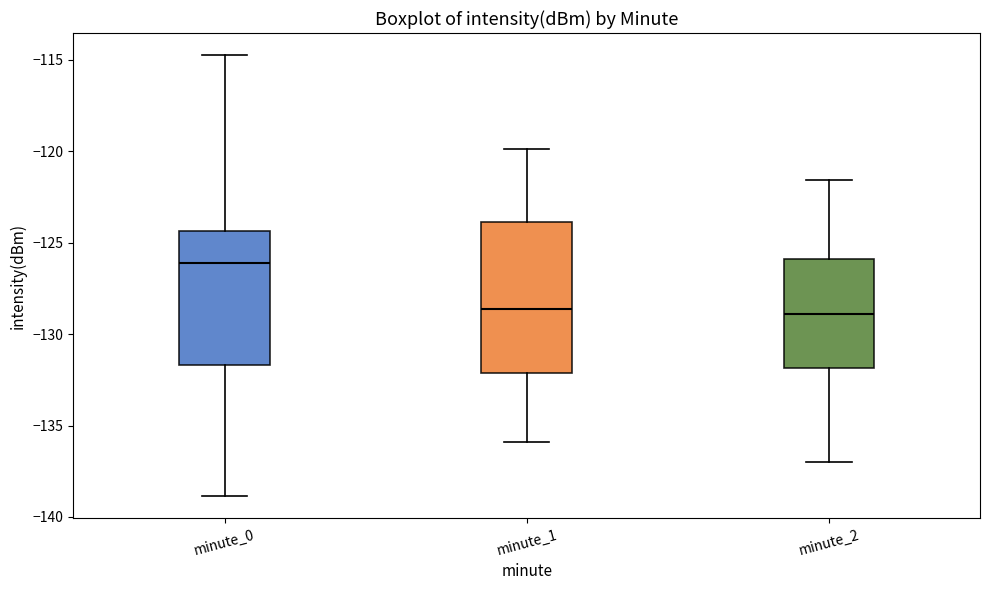

Reading left to right, read every box against the y-axis: the position of its median line, the range the box covers, and the ends of its whiskers. The values are not printed on the chart, so give them approximately, as read against the axis.

minute_0: median -126.0, box -131.5 to -124.5, whiskers -139.0 to -114.5
minute_1: median -128.5, box -132.0 to -124.0, whiskers -136.0 to -120.0
minute_2: median -129.0, box -132.0 to -126.0, whiskers -137.0 to -121.5